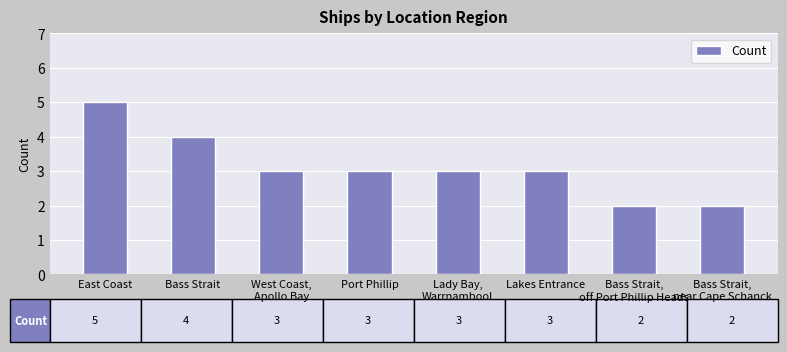

Does the chart contain any negative values?

No